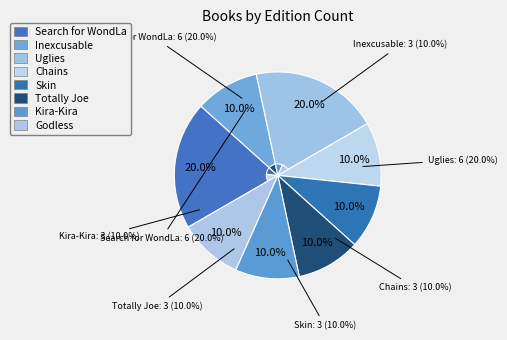

Does any single category account for the majority?

No